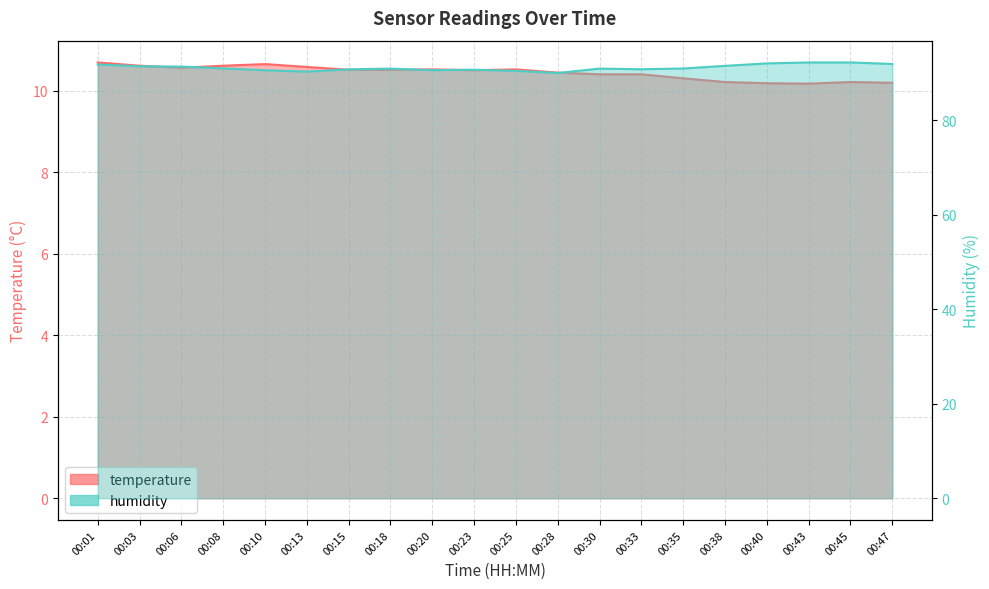

What is the spread (max minus min) of values at 00:25?

80.0